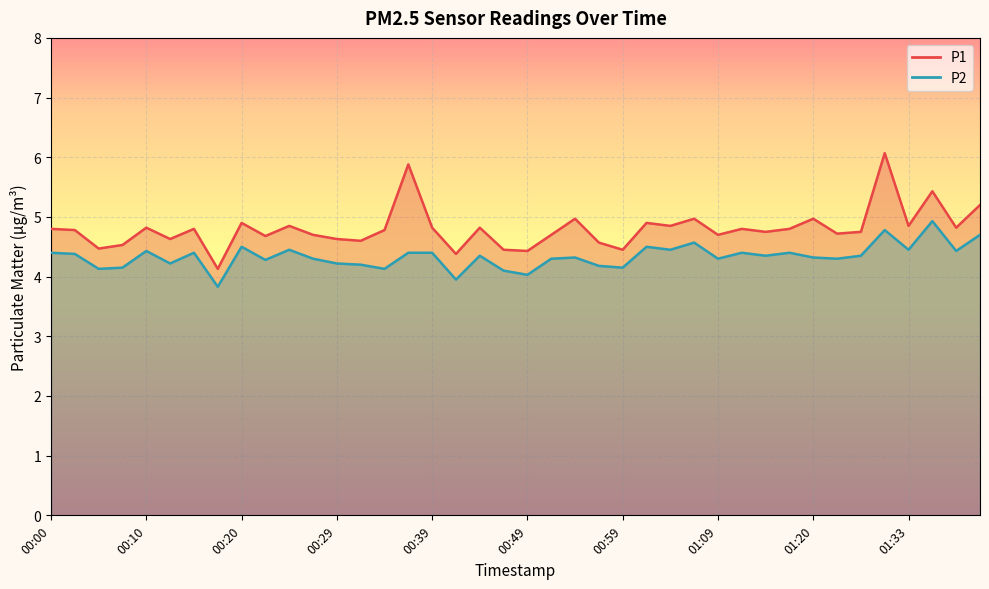

In P1, how many points are higher than both neighbors (excluding endpoints)?

13